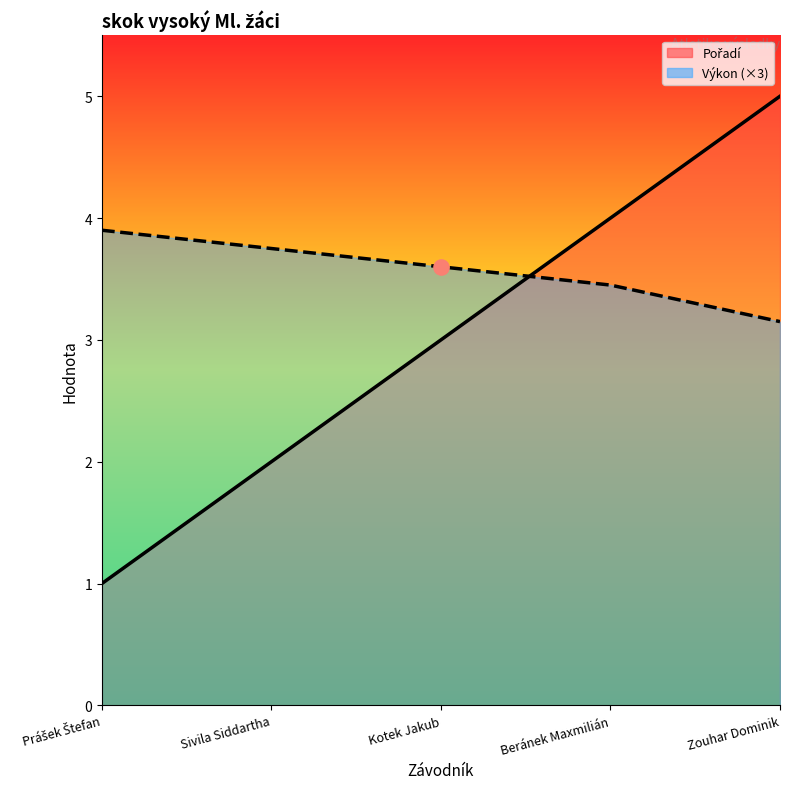

Which series has the largest Y range (max minus min)?

Pořadí